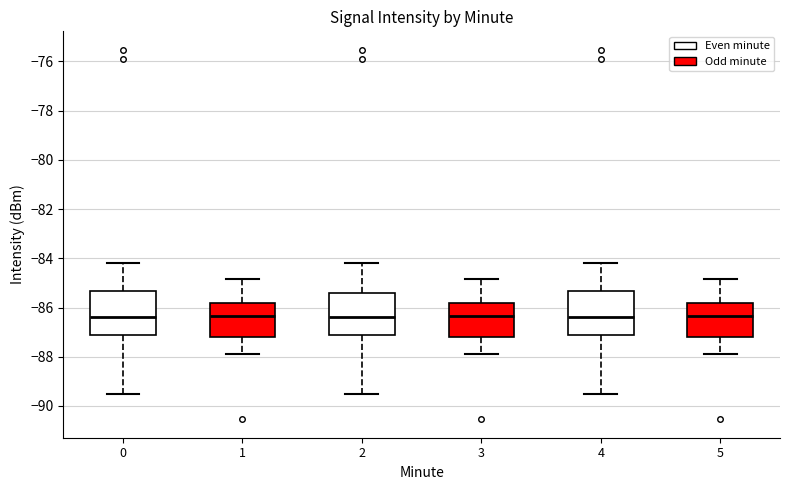

Reading left to right, read every box against the y-axis: the position of its median line, the range the box covers, and the ends of its whiskers. The values are not printed on the chart, so give them approximately, as read against the axis.

0: median -86.4, box -87.2 to -85.4, whiskers -89.6 to -84.2
1: median -86.4, box -87.2 to -85.8, whiskers -88.0 to -84.8
2: median -86.4, box -87.2 to -85.4, whiskers -89.6 to -84.2
3: median -86.4, box -87.2 to -85.8, whiskers -88.0 to -84.8
4: median -86.4, box -87.2 to -85.4, whiskers -89.6 to -84.2
5: median -86.4, box -87.2 to -85.8, whiskers -88.0 to -84.8